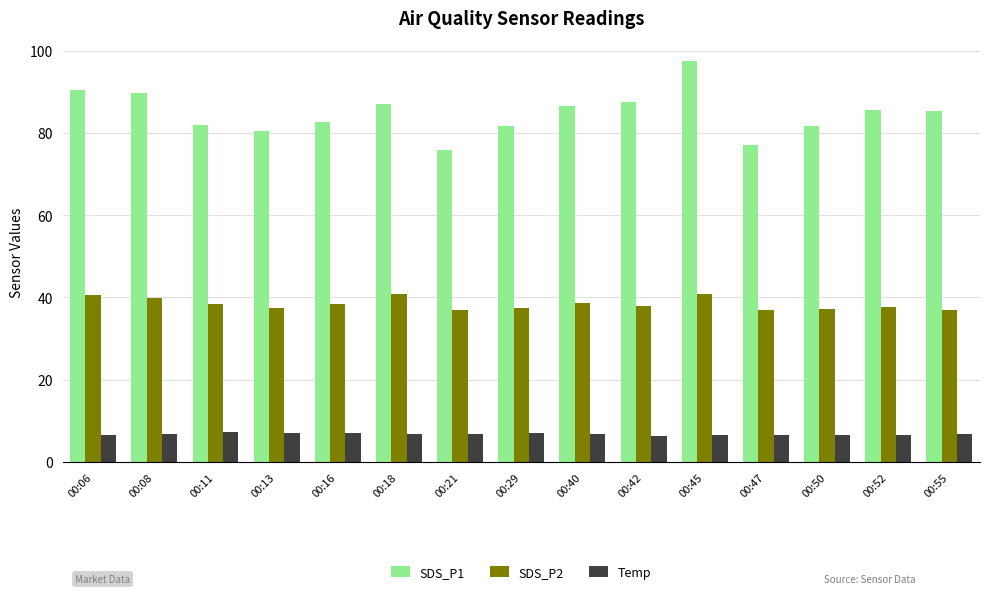

At which label does SDS_P1 first exceed 85?

00:06